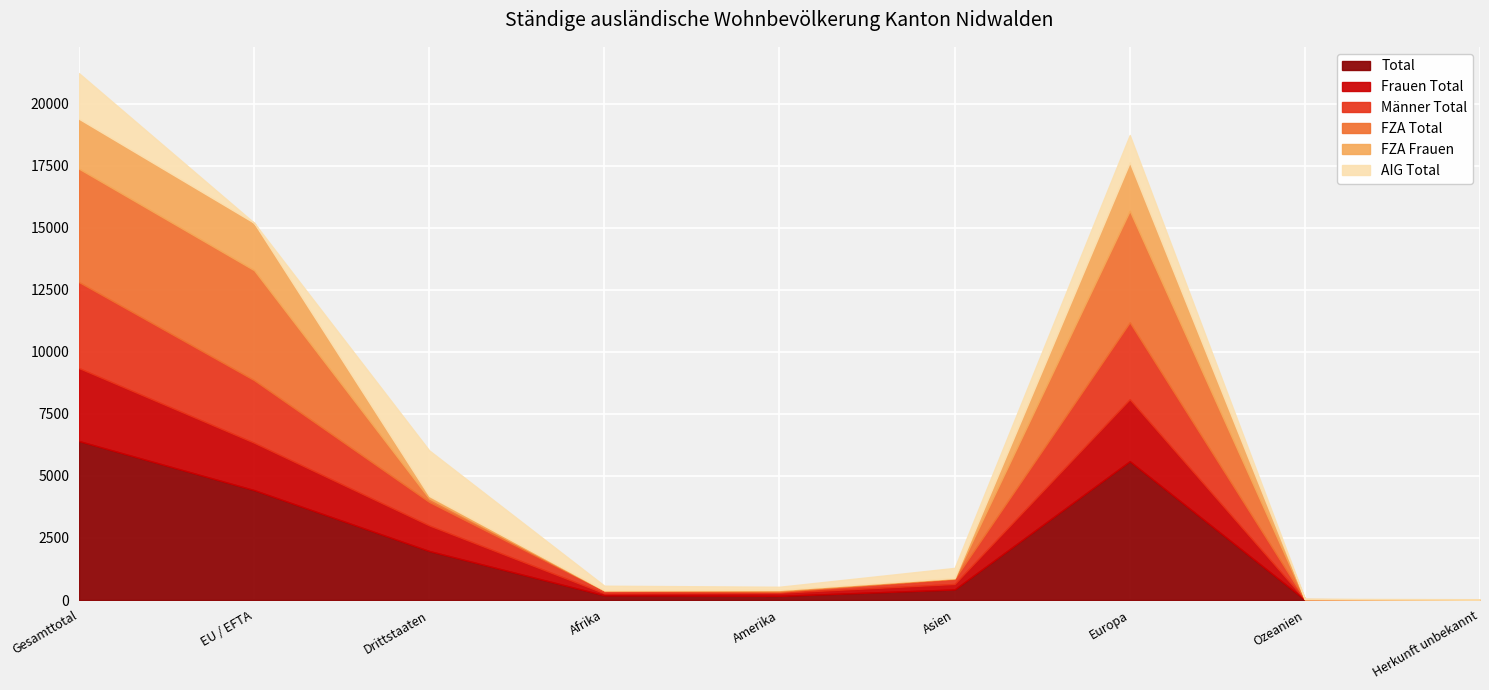

True or false: Männer Total and Total cross at least once.

False